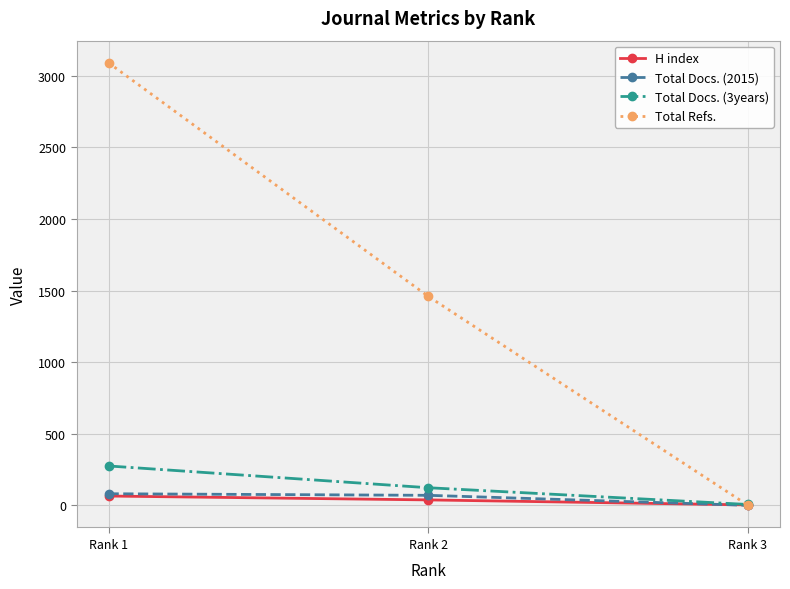

What is the total value across all series at Rank 3?

9